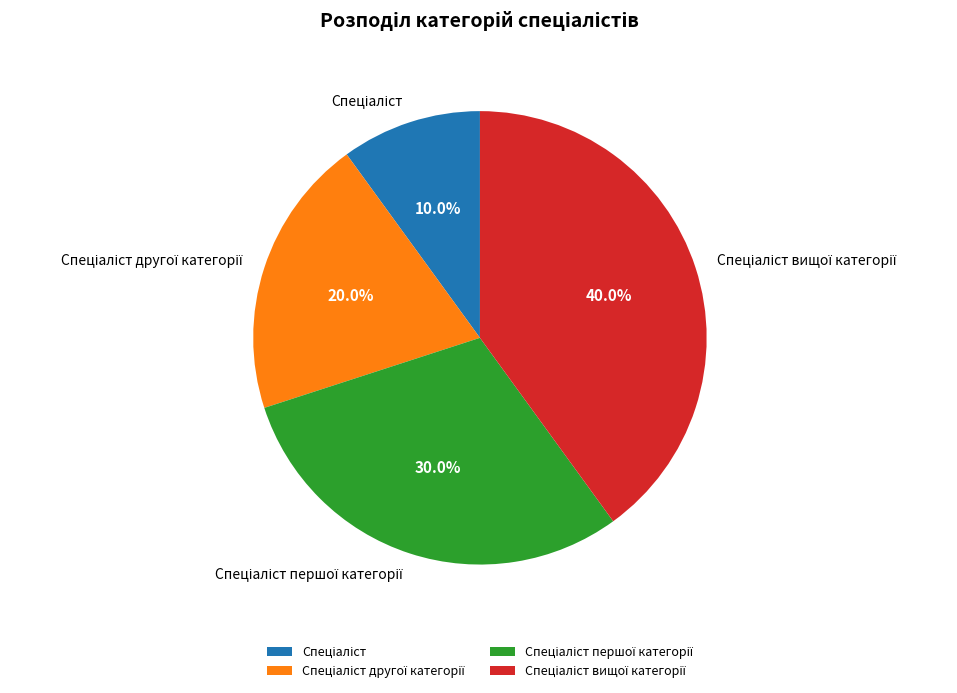

Is there any slice that represents more than half of the pie?

No